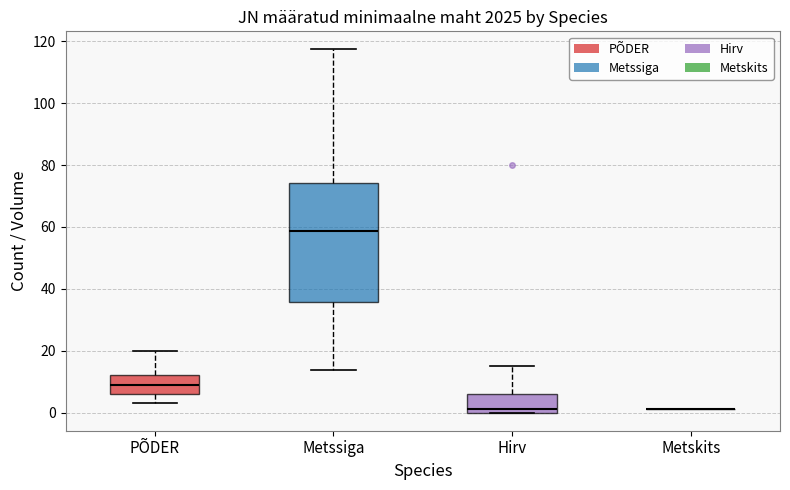

Reading left to right, transcribe this box plot: for each box, give where its median line is, the range the box spans, and where its two whiskers end, as read against the y-axis. The values are not printed on the chart, so give them approximately, as read against the axis.

PÕDER: median 10, box 6 to 12, whiskers 4 to 20
Metssiga: median 58, box 36 to 74, whiskers 14 to 118
Hirv: median 2, box 0 to 6, whiskers 0 to 16
Metskits: box collapsed to a line at 2, whiskers 2 to 2